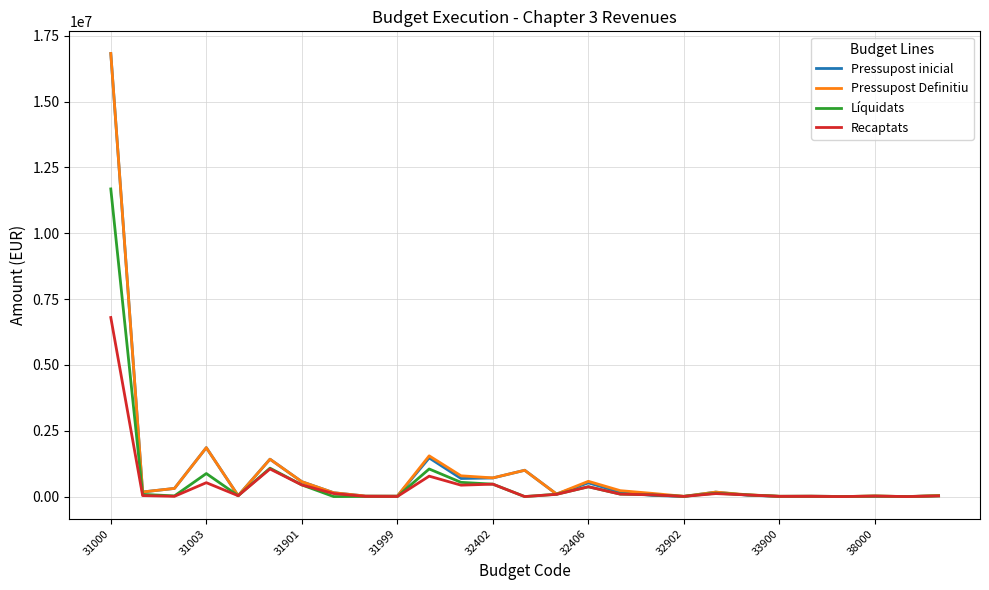

Which series has the largest range (max minus min)?

Pressupost inicial